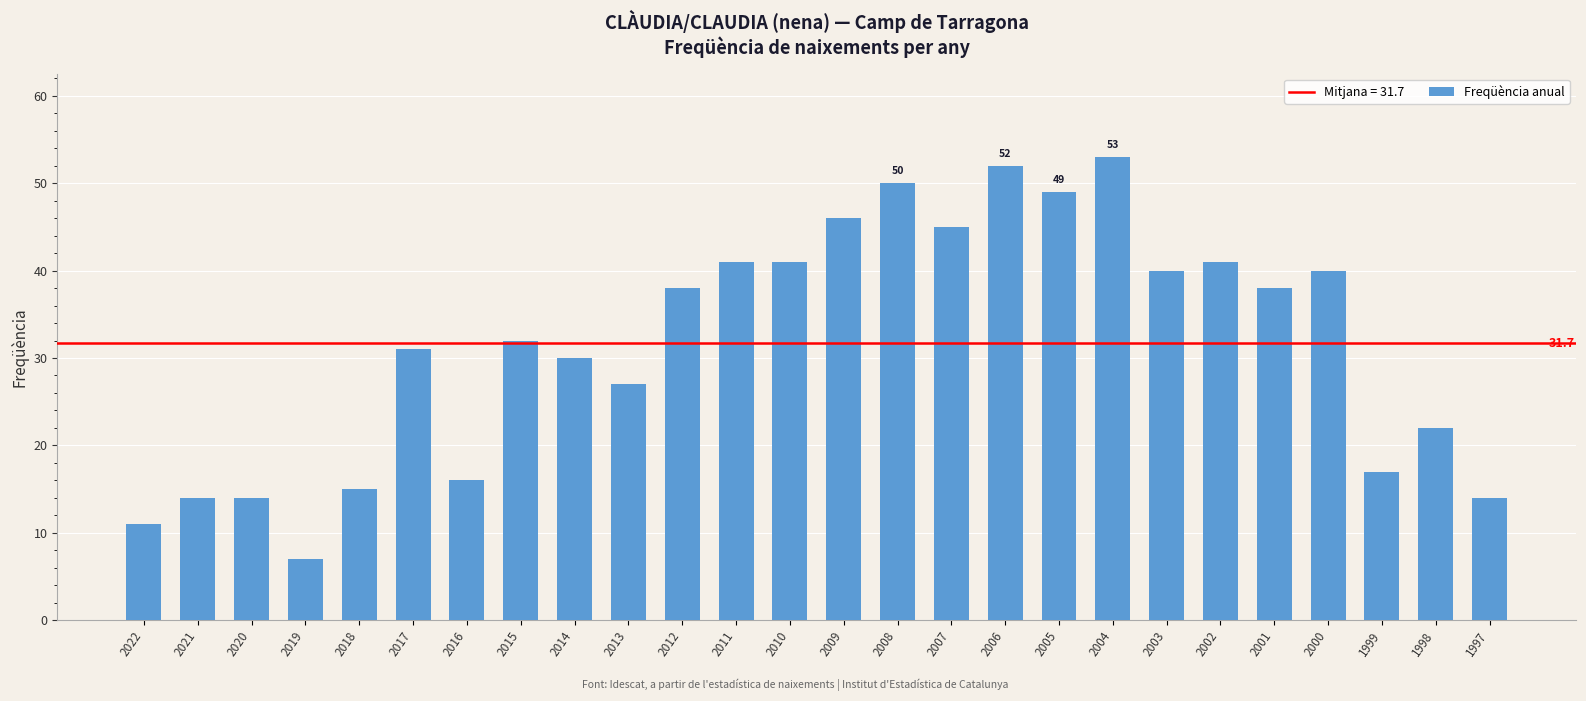

What is the smallest value displayed?

7